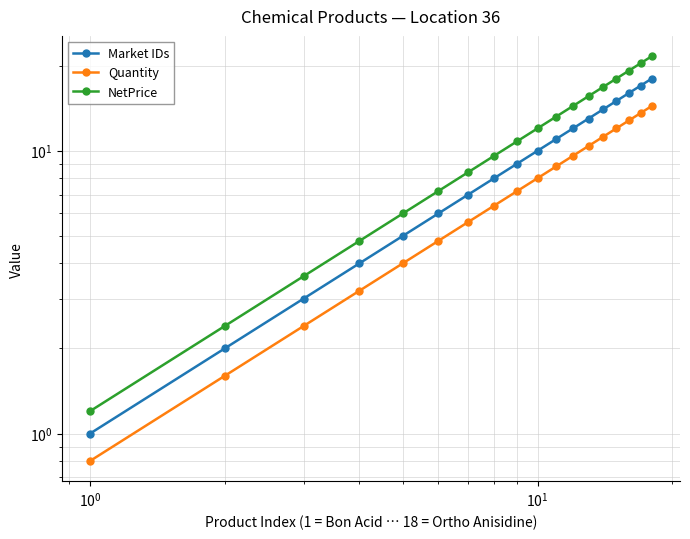

What is the difference between the maximum and minimum values in the NetPrice series?

20.4